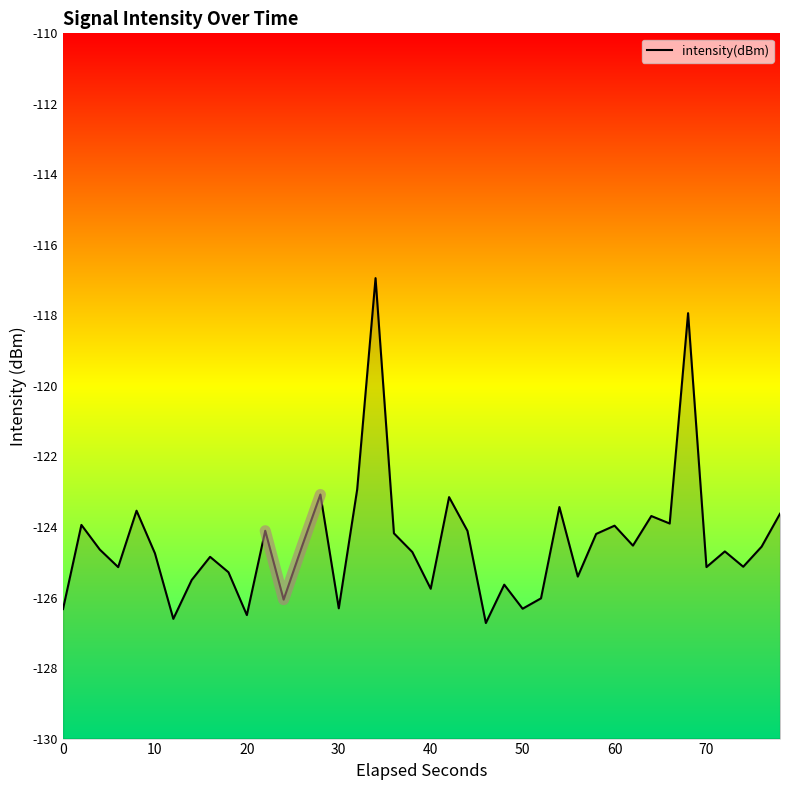

The value at 18 is -31.6. True or false?

False